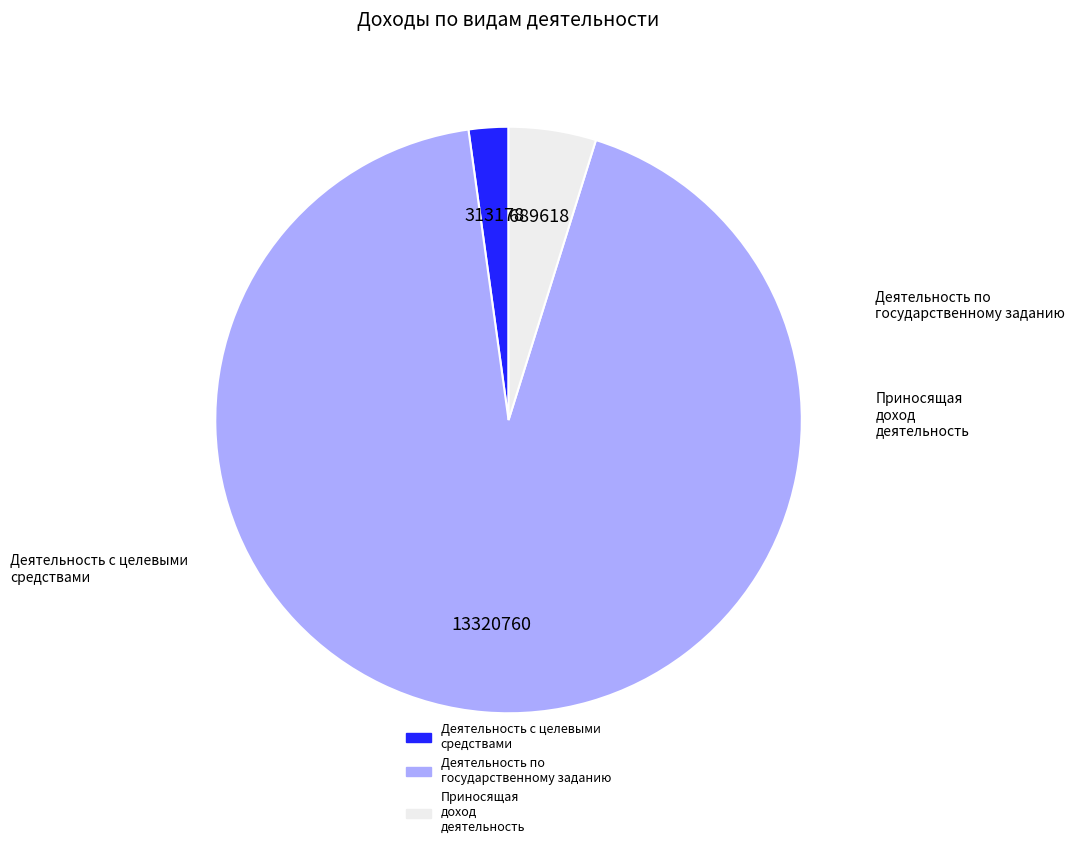

To the nearest percent, what is the difference between the largest and smallest slice percentages?

91%